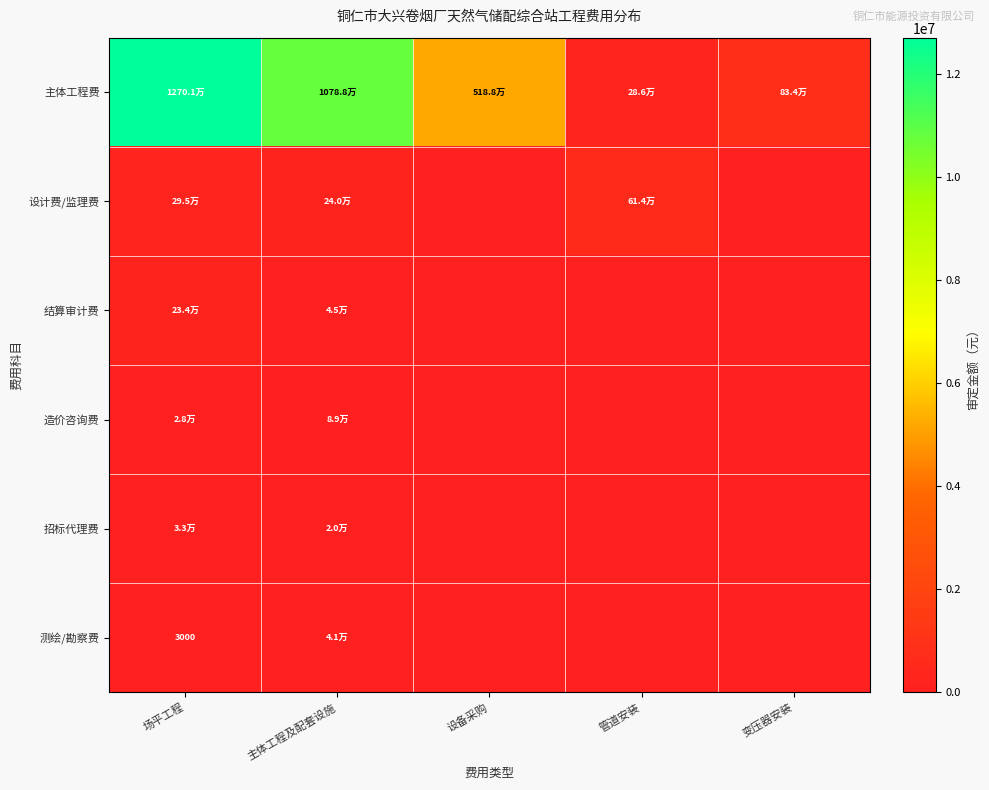

At which category is the sum across all series the highest?

场平工程